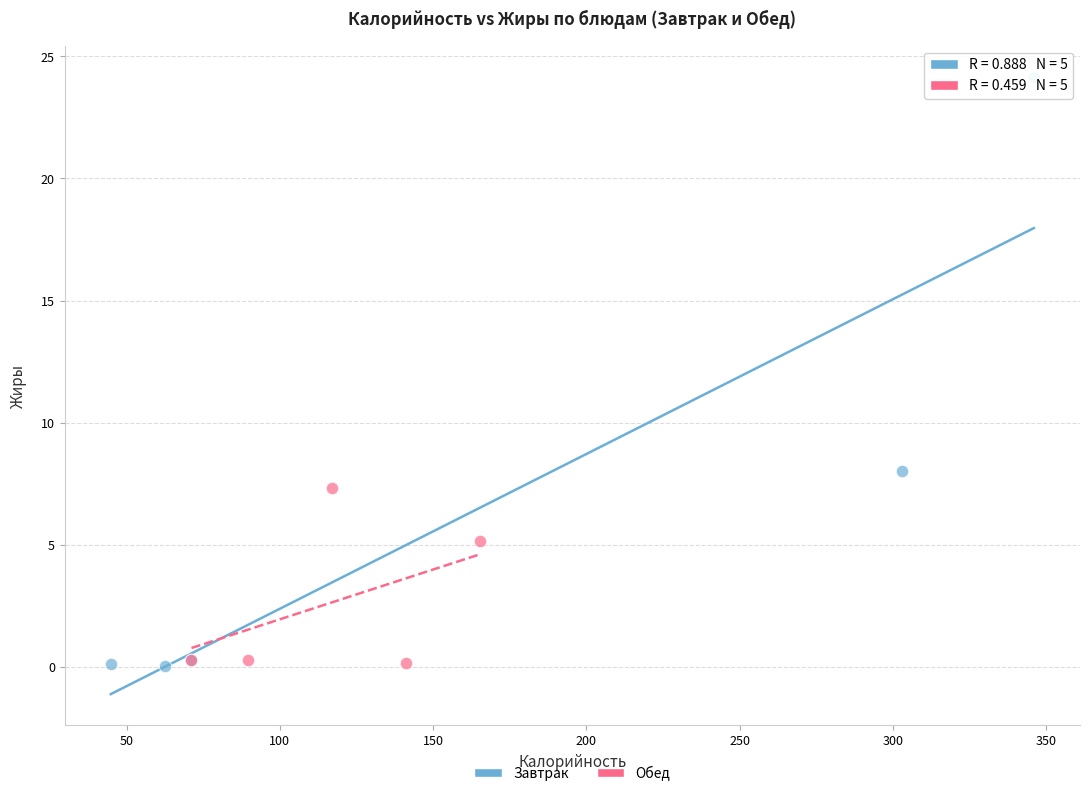

What are all the series names shown in the legend?

Завтрак, Обед